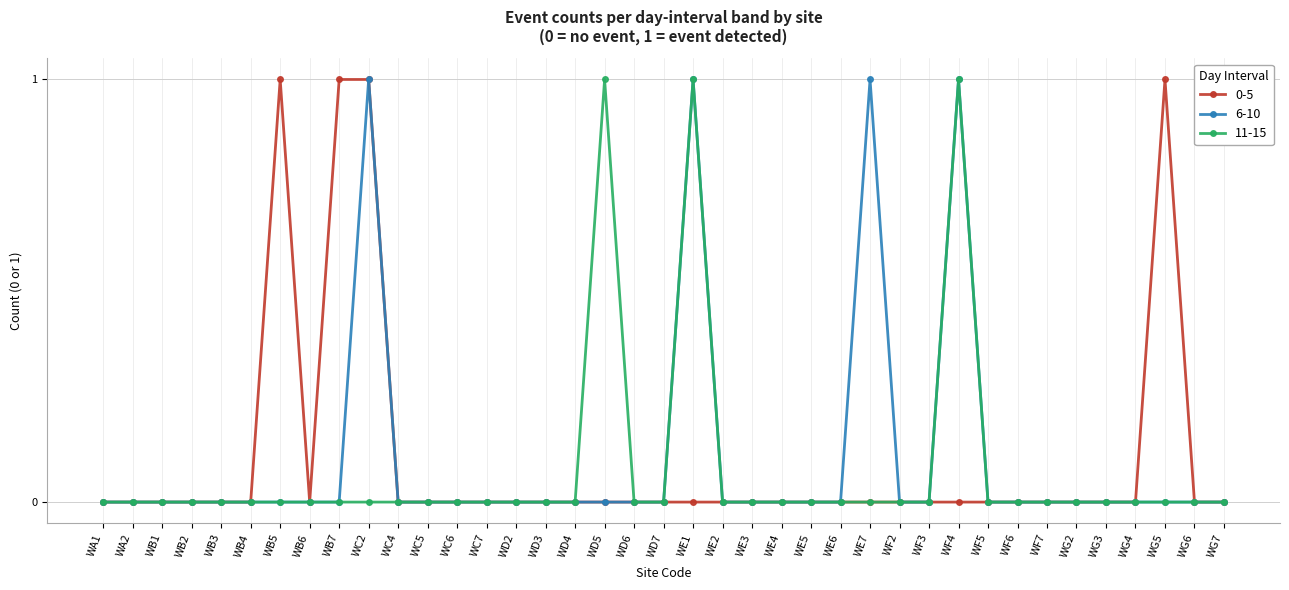

What is the difference between the second highest and minimum values in the 0-5 series?

1